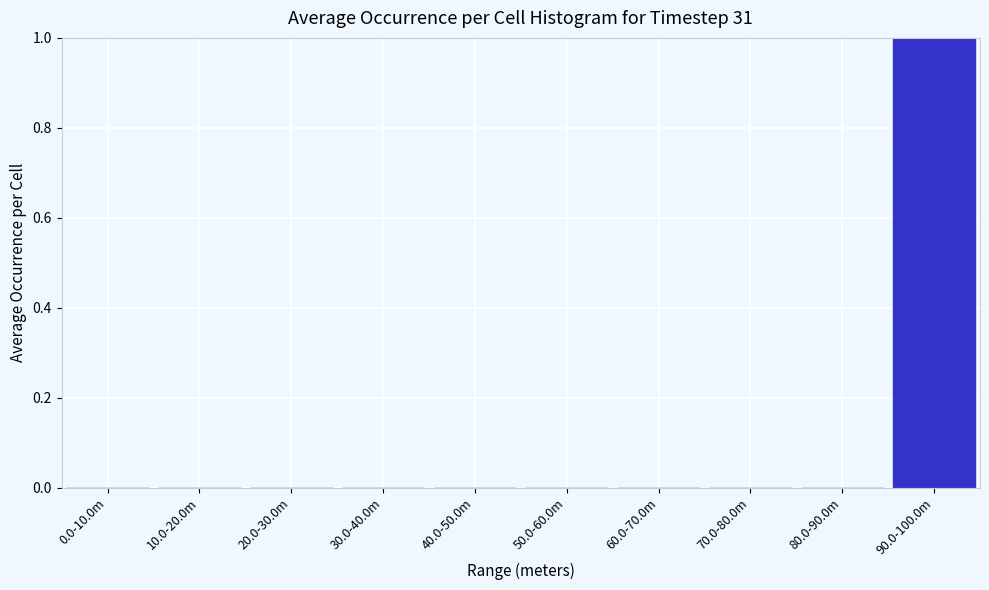

Reading left to right, transcribe all the data shown in this chart.

0.0-10.0m=0	10.0-20.0m=0	20.0-30.0m=0	30.0-40.0m=0	40.0-50.0m=0	50.0-60.0m=0	60.0-70.0m=0	70.0-80.0m=0	80.0-90.0m=0	90.0-100.0m=1